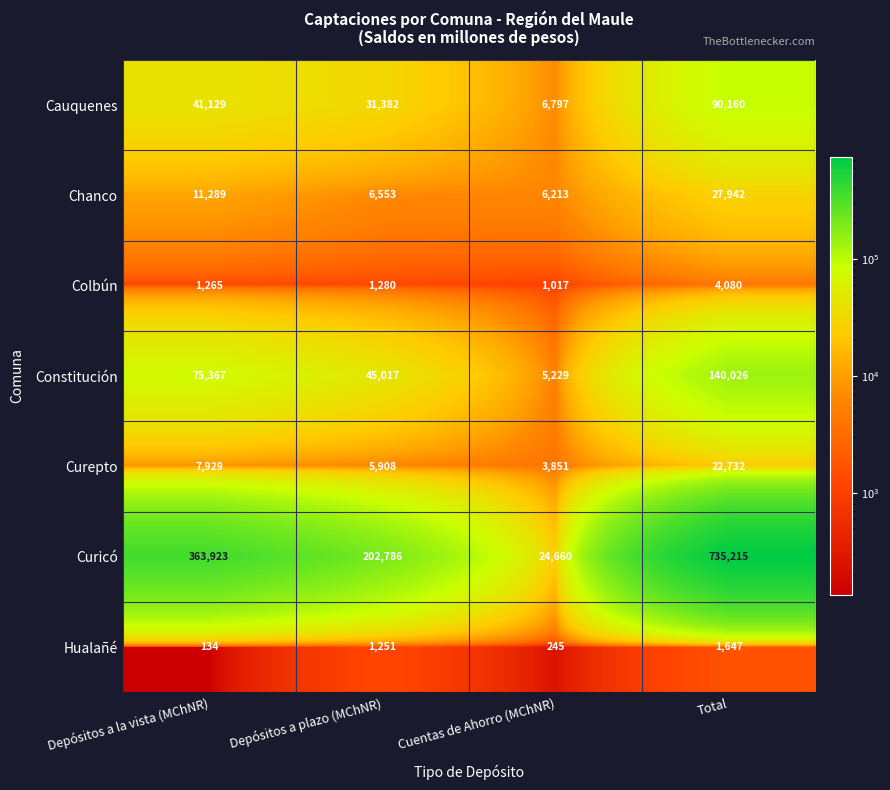

Which category has the highest value in the Chanco series?

Total